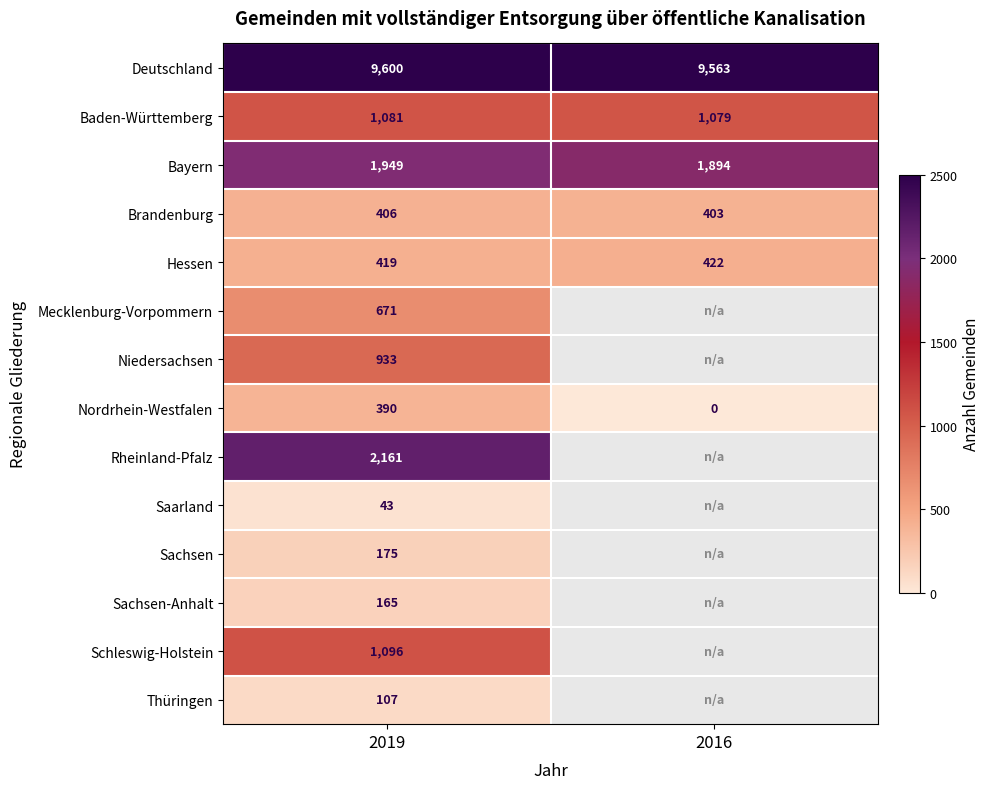

True or false: Mecklenburg-Vorpommern has a value of 671 at 2019.

True